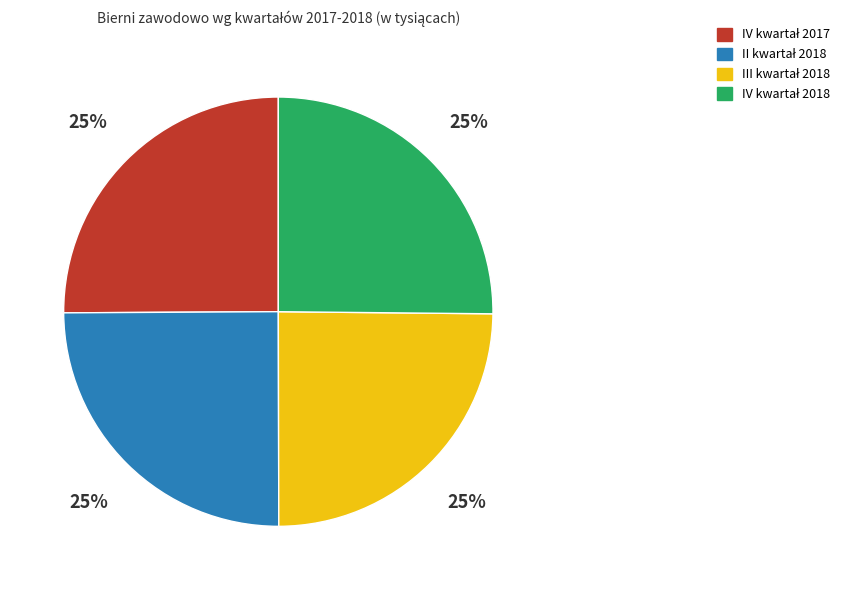

To the nearest percent, what is the average slice percentage?

25%